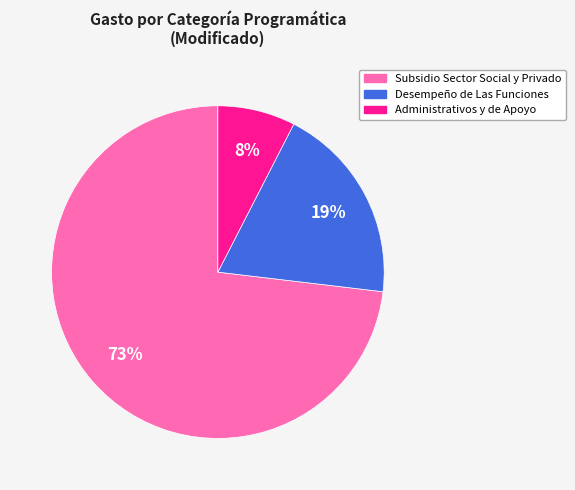

How many slices are in this pie chart?

3